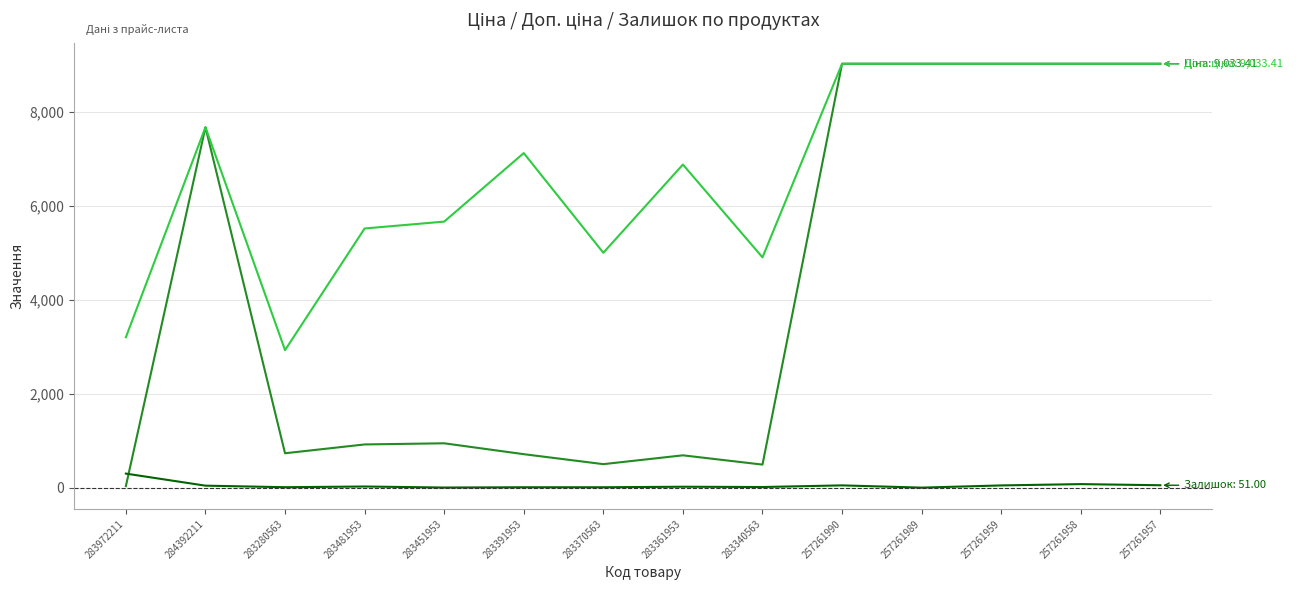

What is the spread (max minus min) of values at 257261989?

9033.4